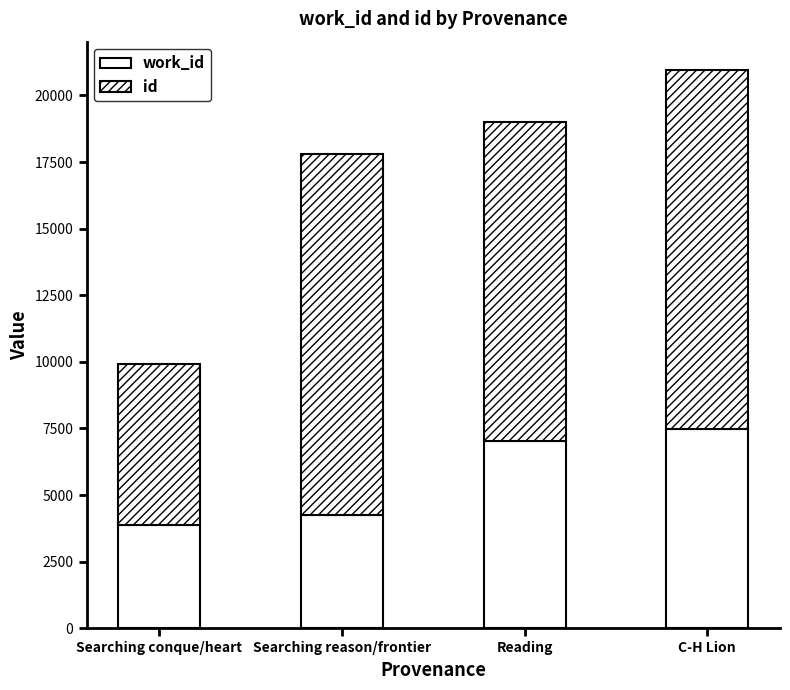

At which label is work_id closest to 5666?

Reading